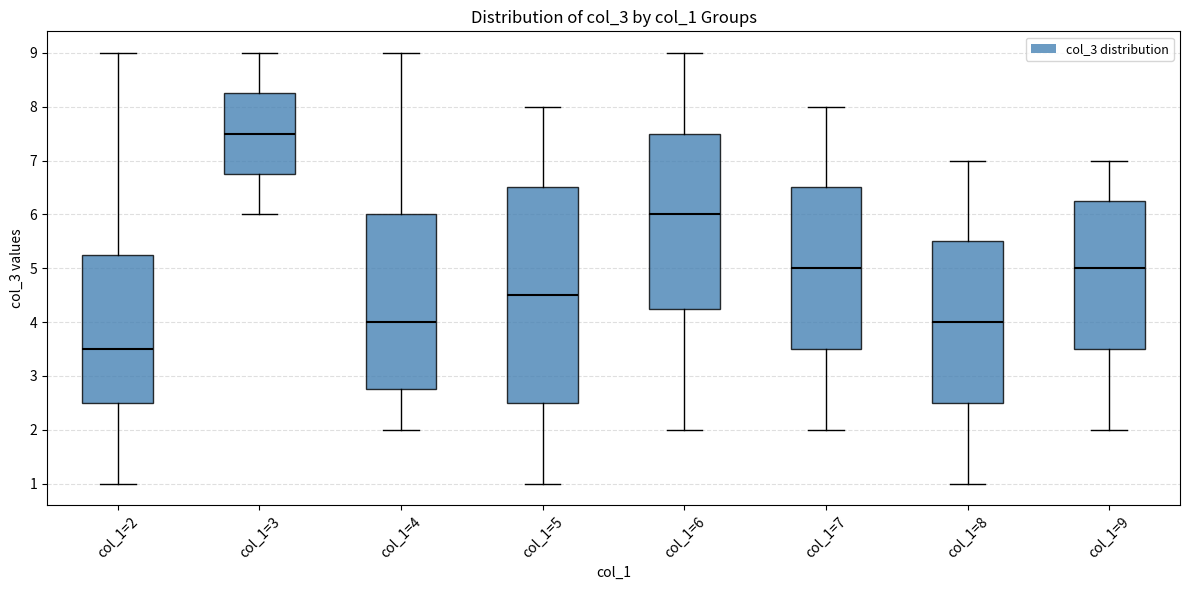

Where does the lower whisker of the box for col_1=6 end on the y-axis? The values are not printed on the chart, so give them approximately, as read against the axis.

2.0